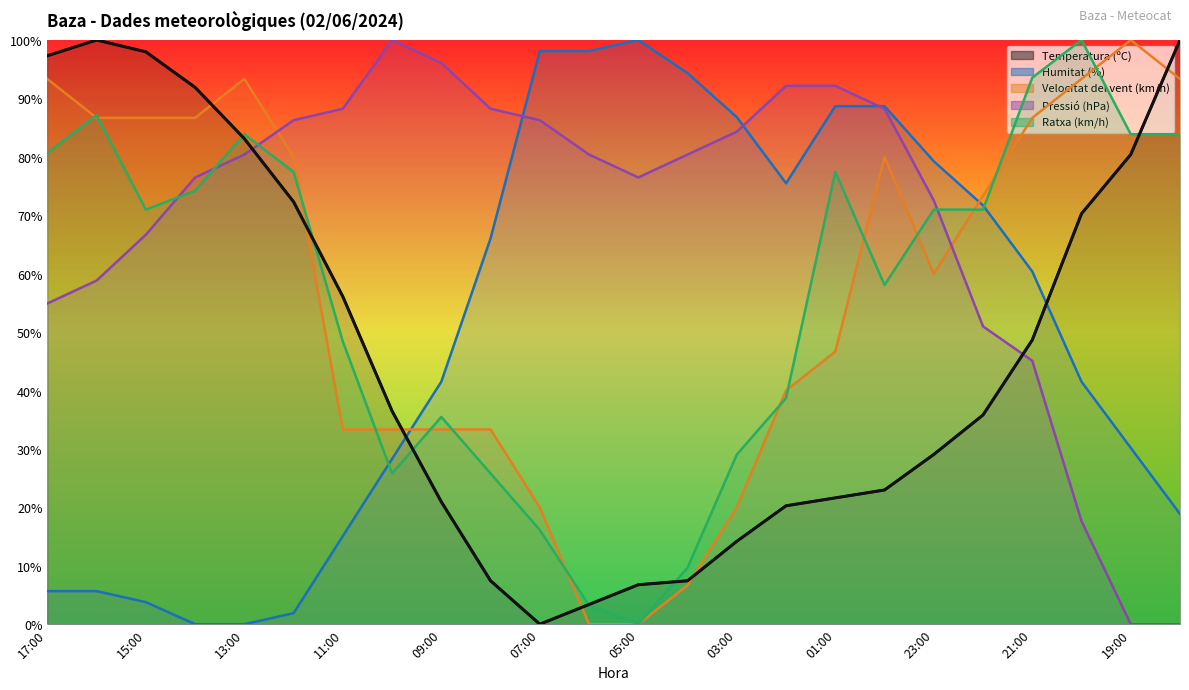

In Temperatura (ºC), how many points are lower than both neighbors (excluding endpoints)?

1